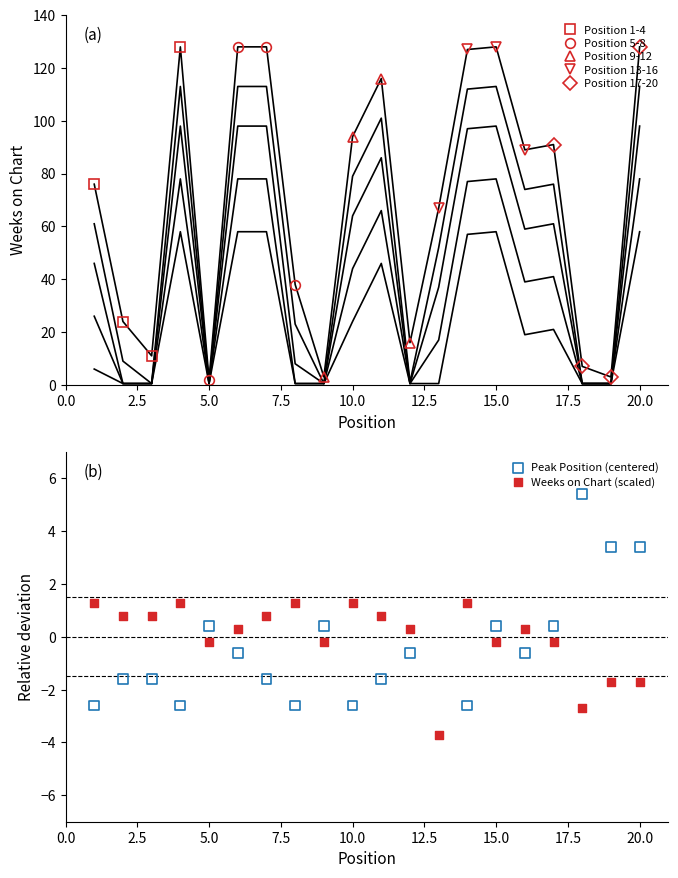

What is the total value across all series at 2?

22.4